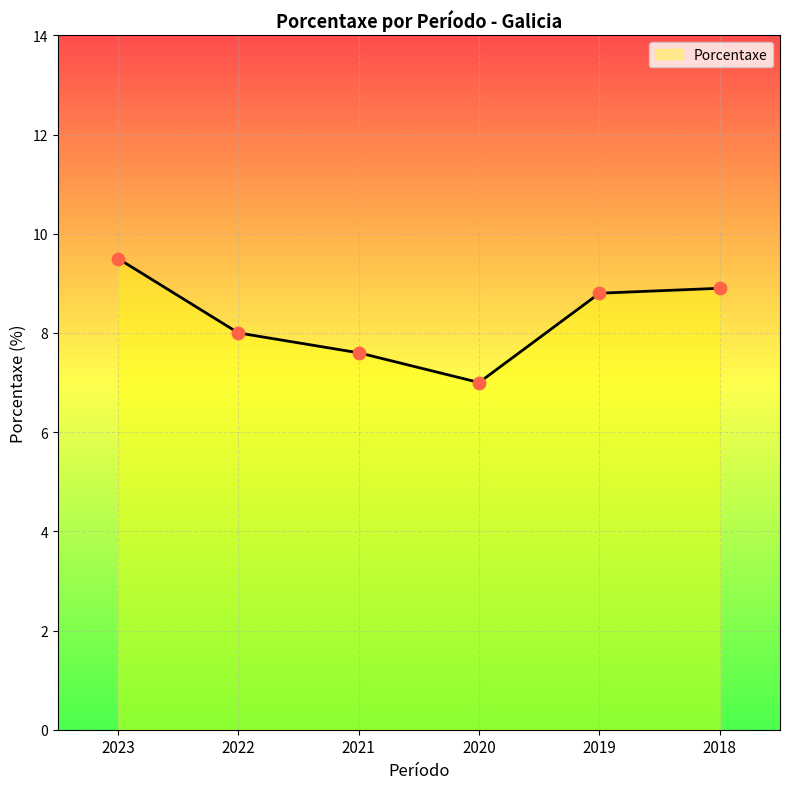

Approximately how many times larger is the value at 2018 compared to 2022?

1.1